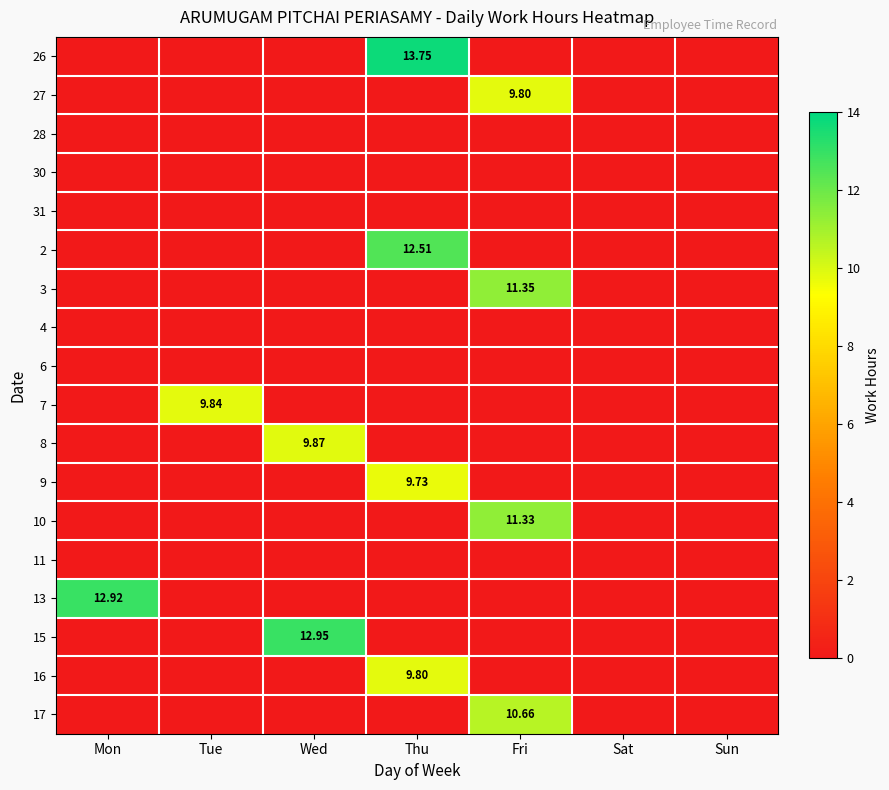

What is the total value across all series at Mon?

12.9